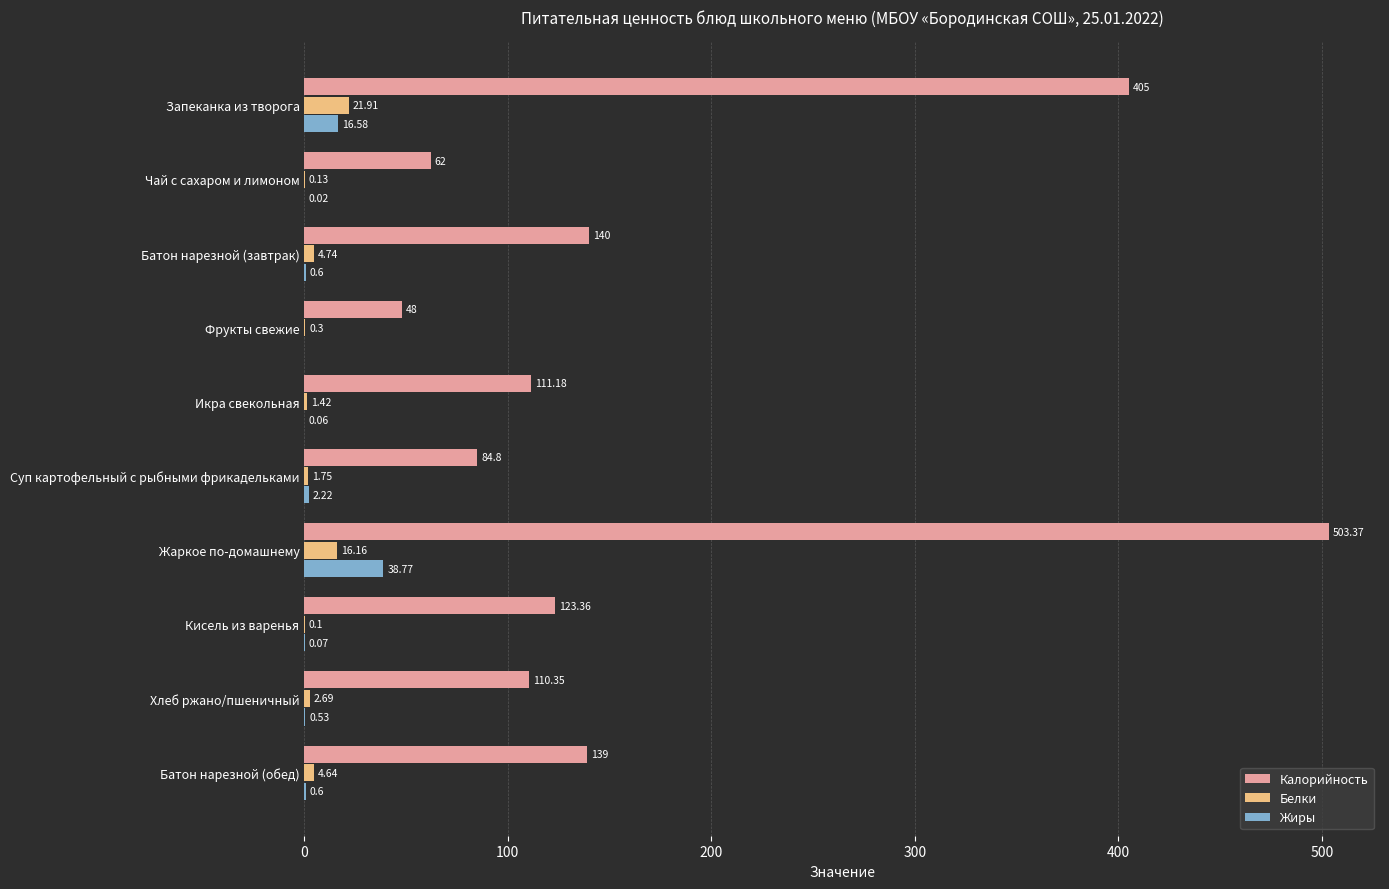

Which label corresponds to the largest value in the chart?

Жаркое по-домашнему